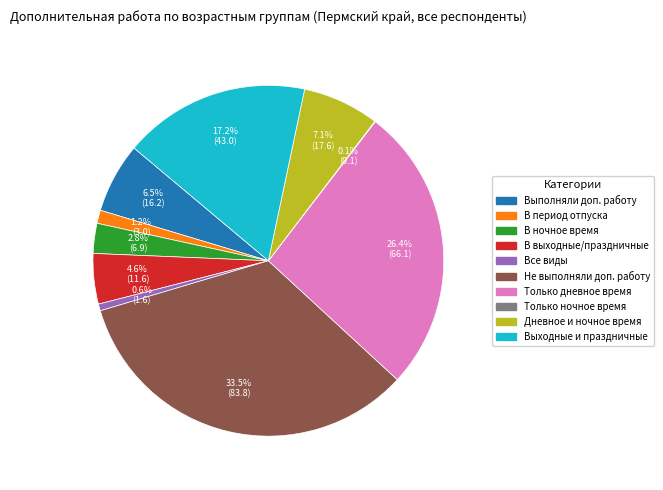

Is there any slice that represents more than half of the pie?

No